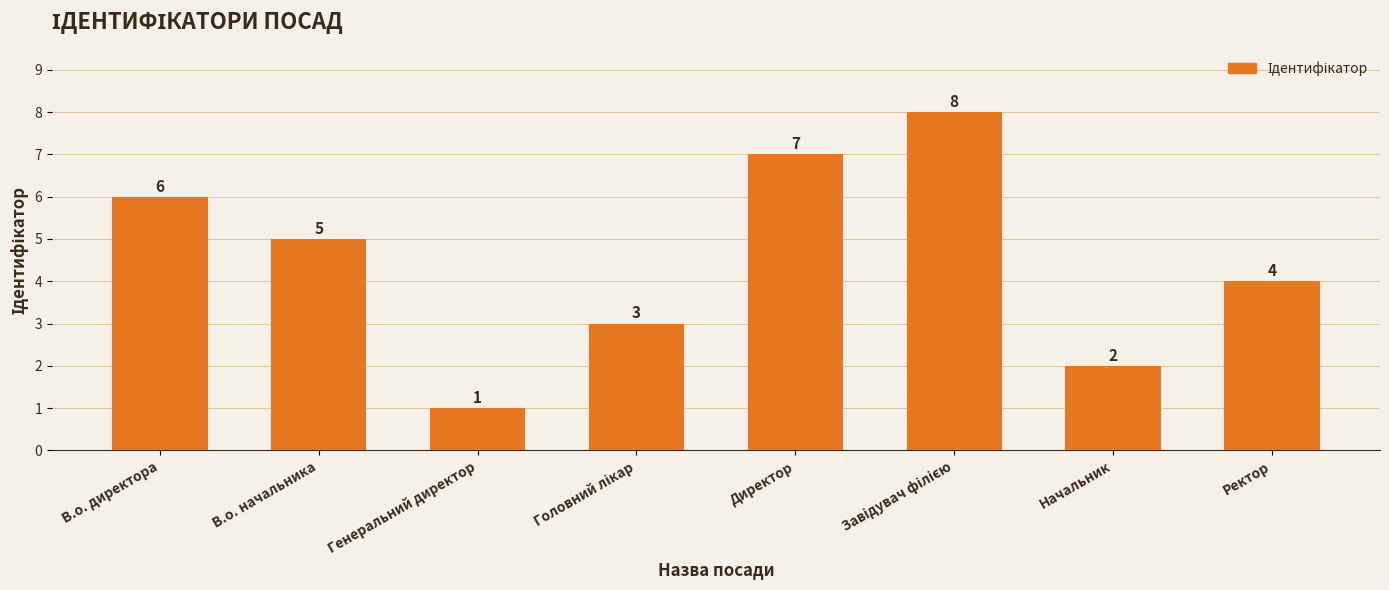

Reading left to right, transcribe all the data shown in this chart.

6	5	1	3	7	8	2	4